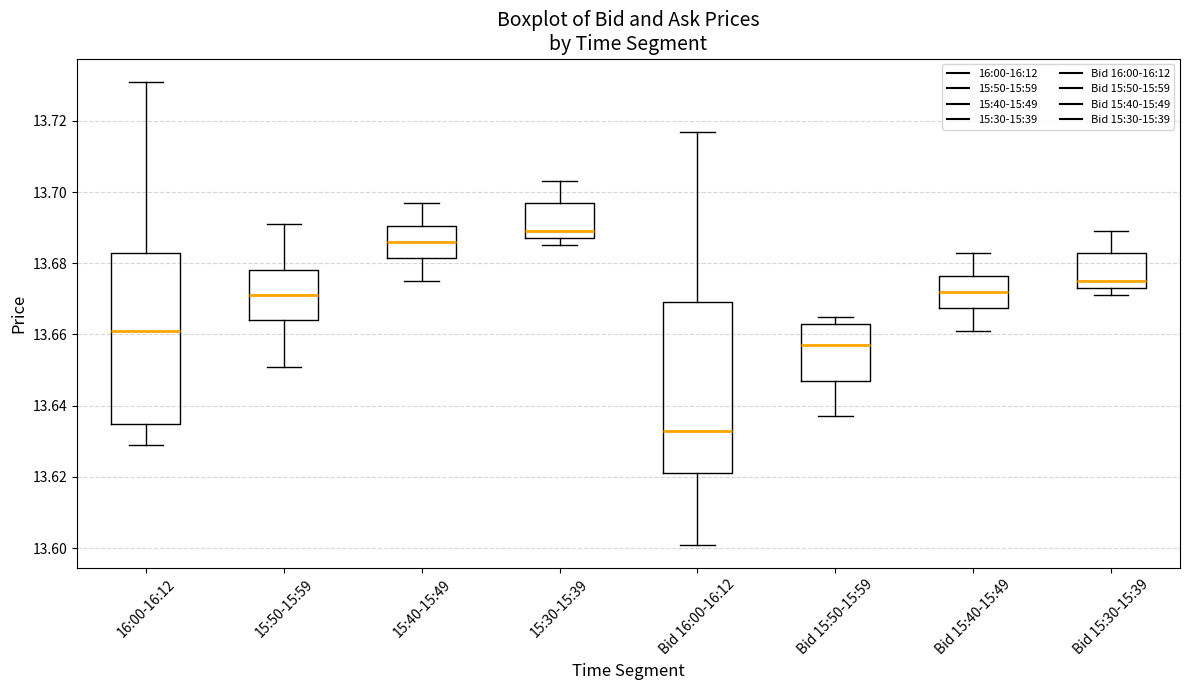

Reading left to right, transcribe this box plot: for each box, give where its median line is, the range the box spans, and where its two whiskers end, as read against the y-axis. The values are not printed on the chart, so give them approximately, as read against the axis.

16:00-16:12: median 13.662, box 13.636 to 13.684, whiskers 13.630 to 13.732
15:50-15:59: median 13.672, box 13.664 to 13.678, whiskers 13.652 to 13.692
15:40-15:49: median 13.686, box 13.682 to 13.690, whiskers 13.676 to 13.698
15:30-15:39: median 13.690, box 13.688 to 13.698, whiskers 13.686 to 13.704
Bid 16:00-16:12: median 13.634, box 13.622 to 13.670, whiskers 13.602 to 13.718
Bid 15:50-15:59: median 13.658, box 13.648 to 13.664, whiskers 13.638 to 13.666
Bid 15:40-15:49: median 13.672, box 13.668 to 13.676, whiskers 13.662 to 13.684
Bid 15:30-15:39: median 13.676, box 13.674 to 13.684, whiskers 13.672 to 13.690